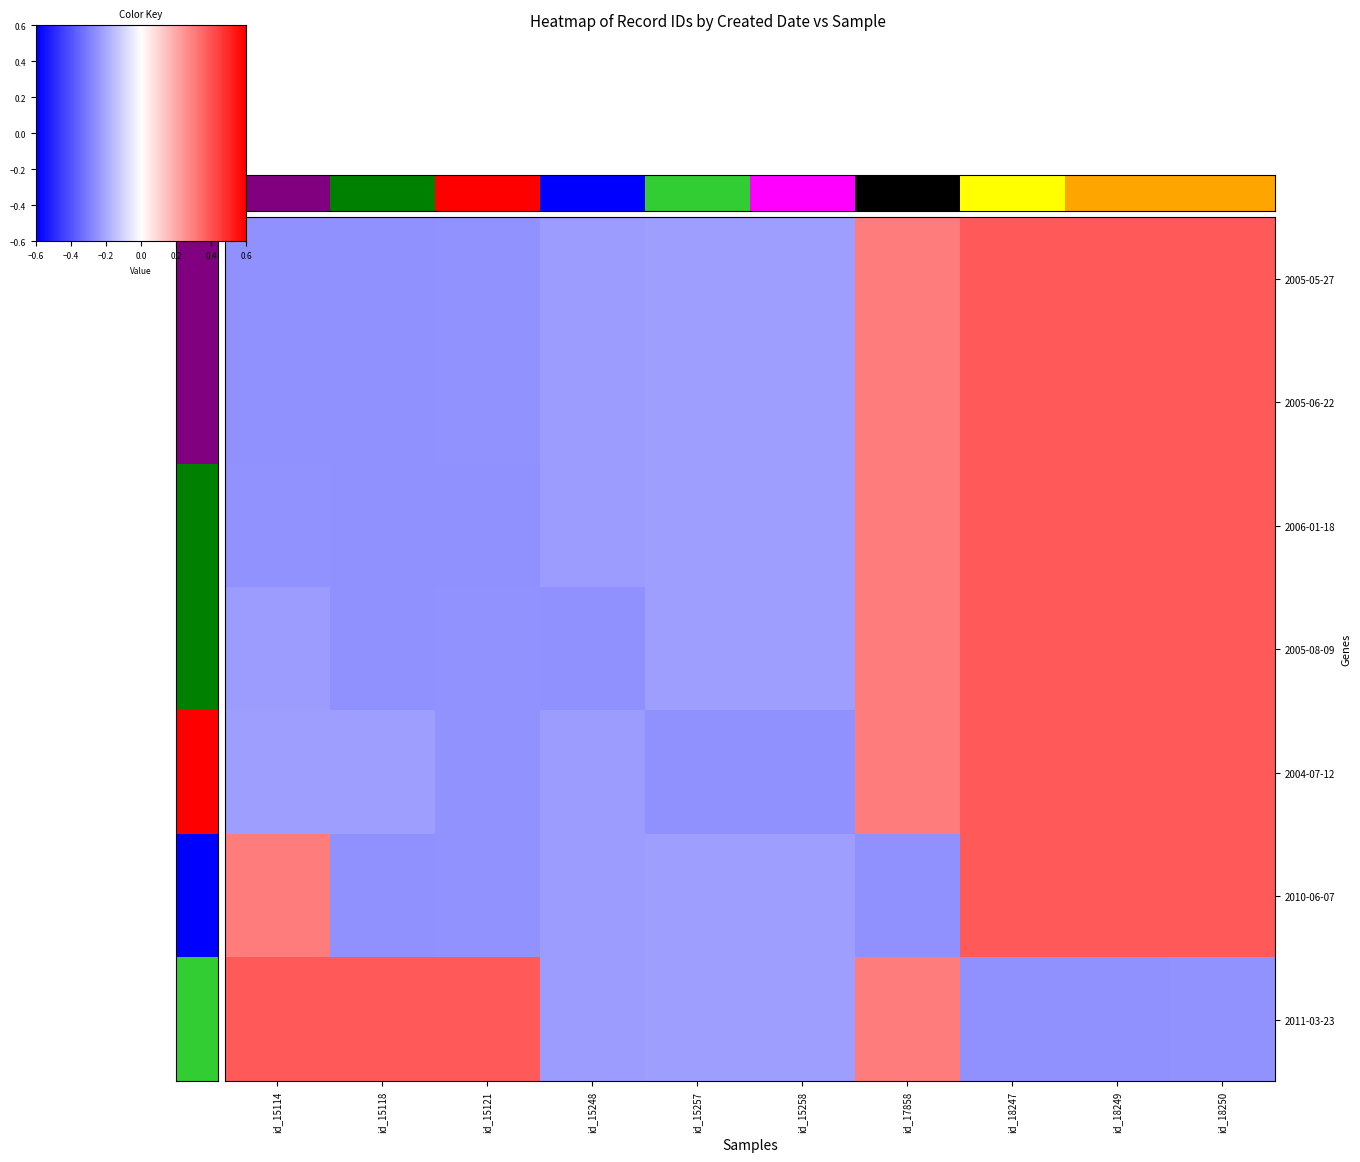

List the series in order of their peak value, lowest first.

2005-05-27, 2005-06-22, 2006-01-18, 2005-08-09, 2004-07-12, 2010-06-07, 2011-03-23